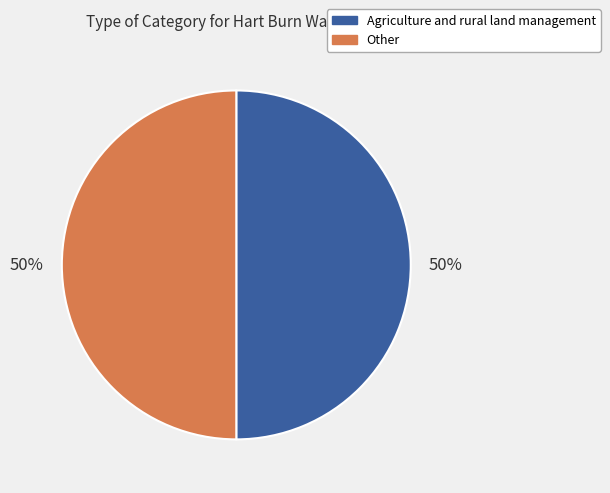

How many segments does this pie chart have?

2